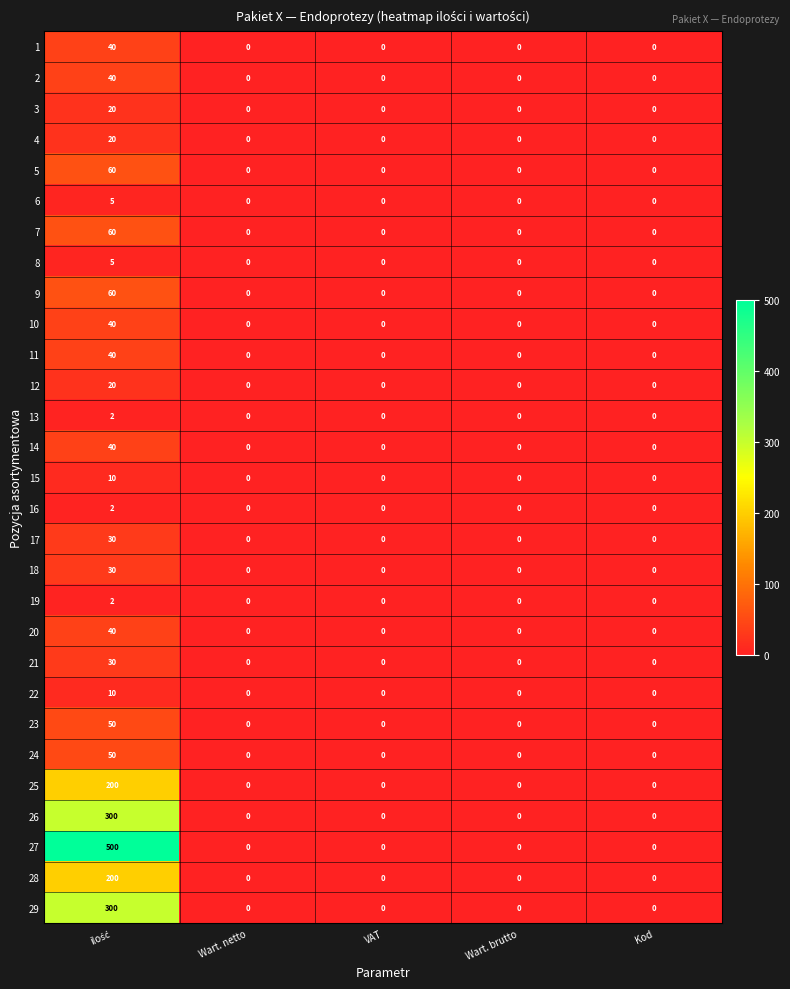

Which series has the largest range (max minus min)?

27